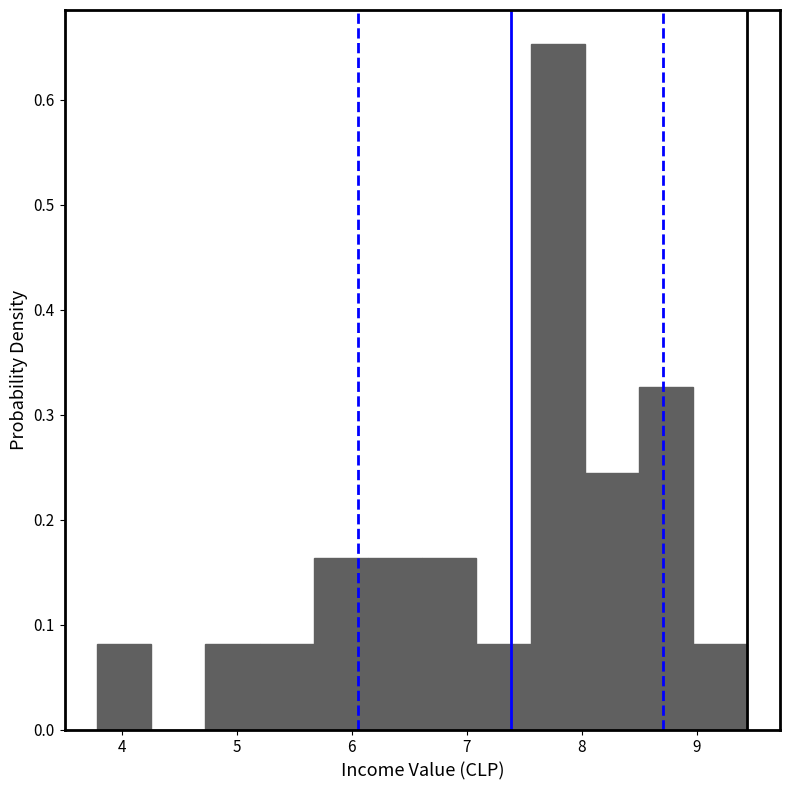

Reading left to right, transcribe this chart: for each bar, give the range it covers on the x-axis and its height. Neither the bar edges nor the heights are printed on the chart, so give them approximately, as read against the axes.

3.8 to 4.3: 0.08
4.3 to 4.7: 0
4.7 to 5.2: 0.08
5.2 to 5.7: 0.08
5.7 to 6.1: 0.16
6.1 to 6.6: 0.16
6.6 to 7.1: 0.16
7.1 to 7.6: 0.08
7.6 to 8.0: 0.65
8.0 to 8.5: 0.24
8.5 to 9.0: 0.33
9.0 to 9.4: 0.08